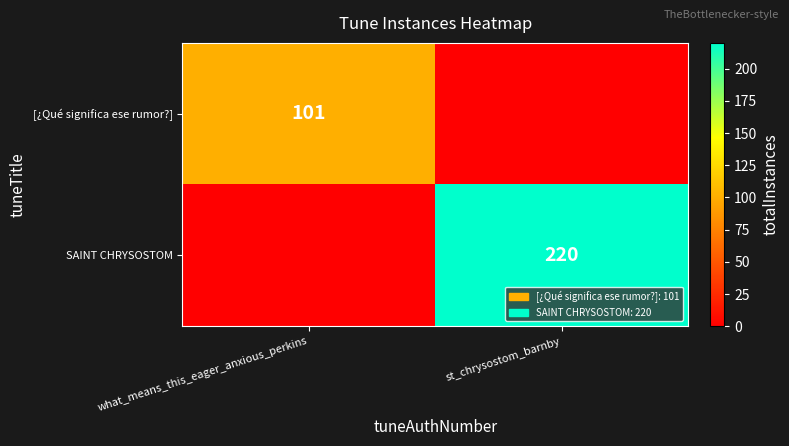

At how many categories does at least one series exceed 164?

1